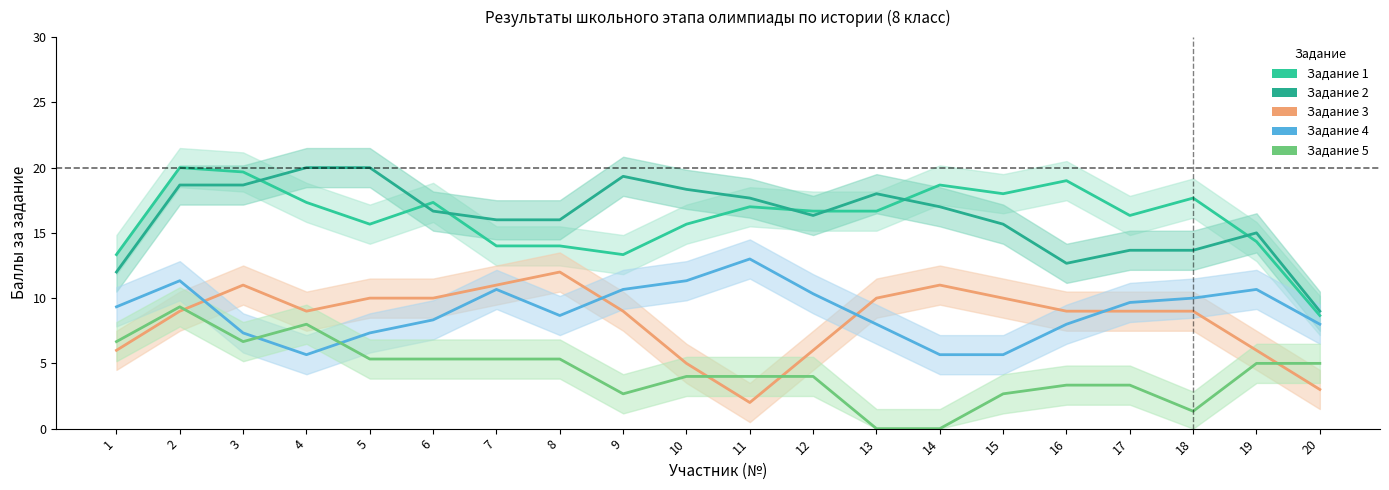

What is the spread (max minus min) of values at 20?

6.0